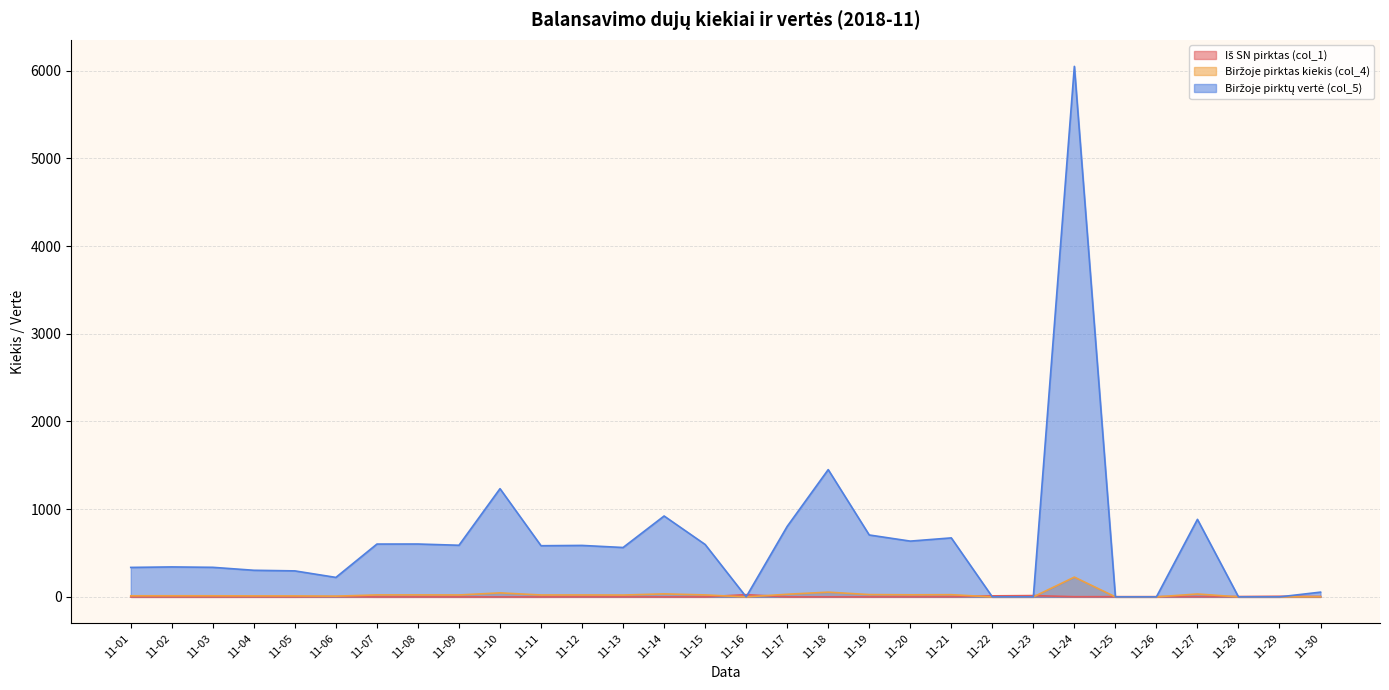

What is the maximum value shown in the chart?

6048.4